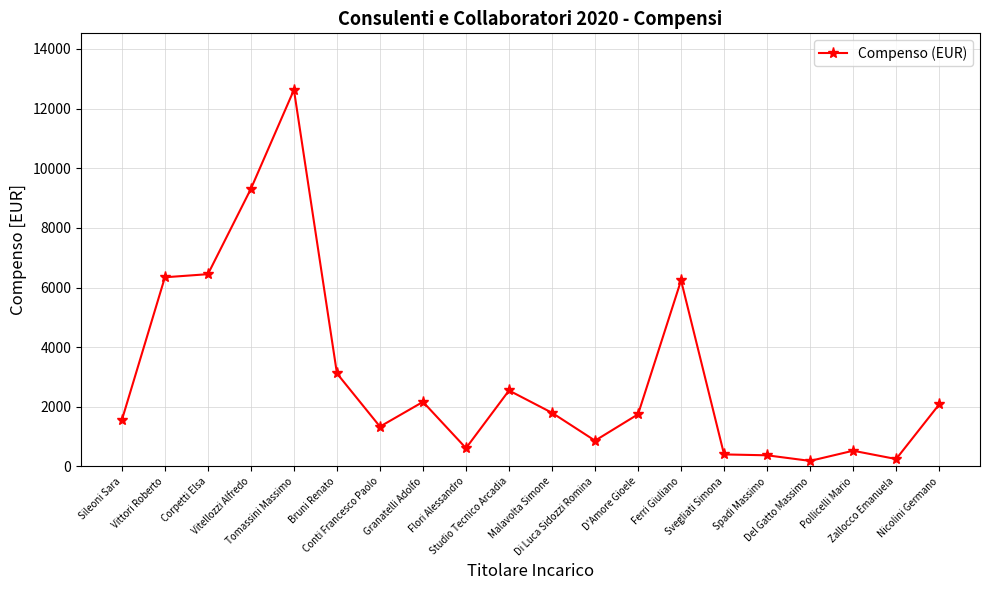

What is the difference between the second highest and second lowest values?

9062.0